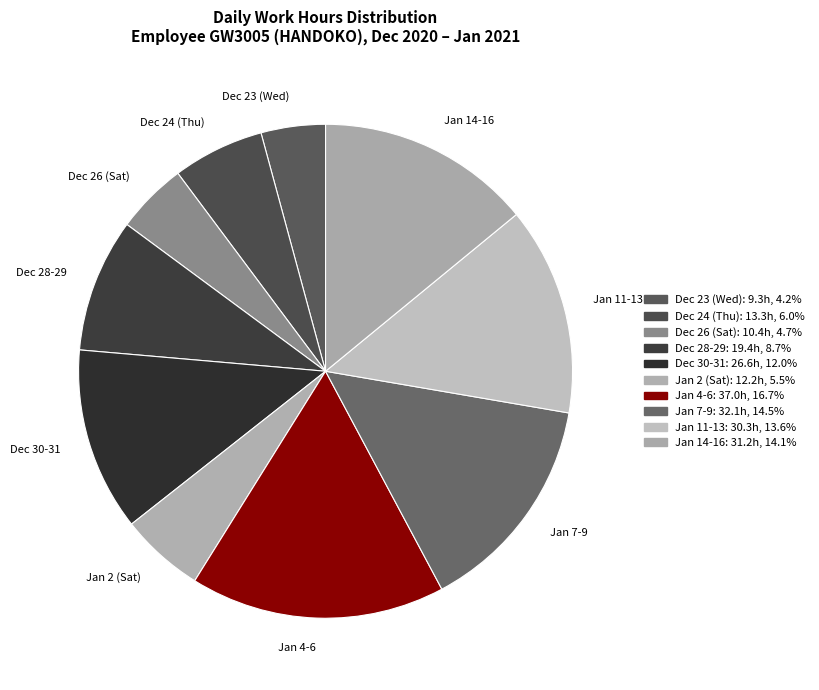

Is there a majority slice in this chart?

No